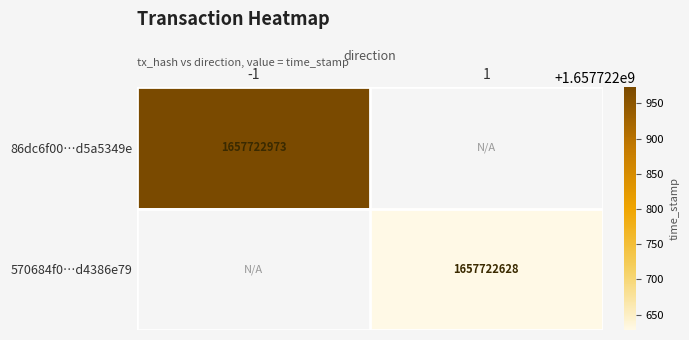

What is the difference between the 570684f0e62c548ed25405abeaf7c861d5a5349 values at direction and time_stamp?

1657722627